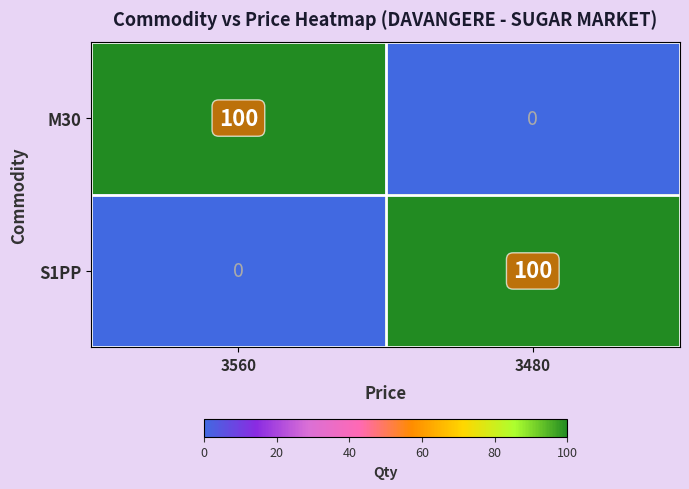

Reading left to right, transcribe all the data shown in this chart.

M30: 100	0
S1PP: 0	100